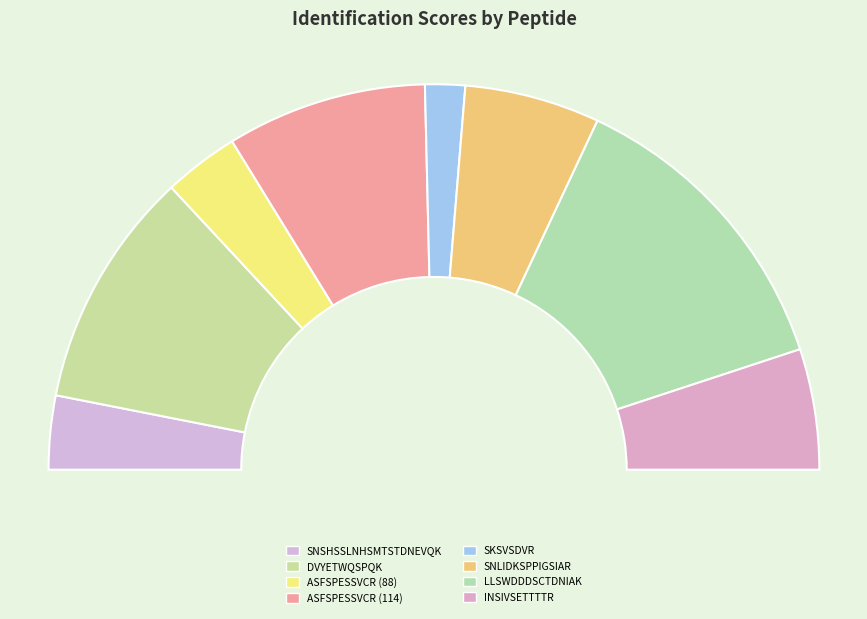

What is the largest slice in the pie chart?

LLSWDDDSCTDNIAK